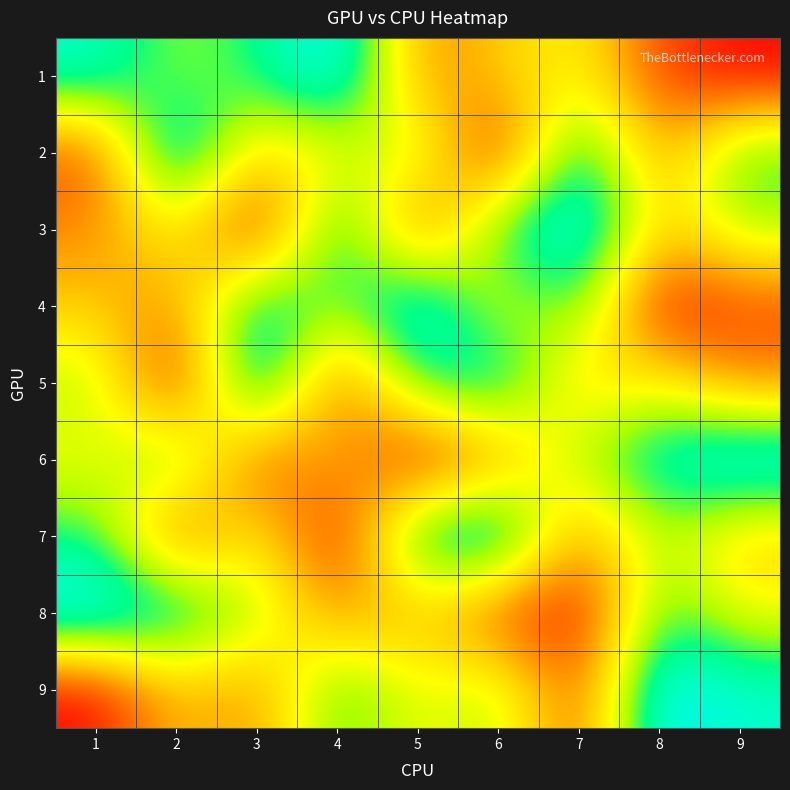

Count the number of data series in this chart.

9